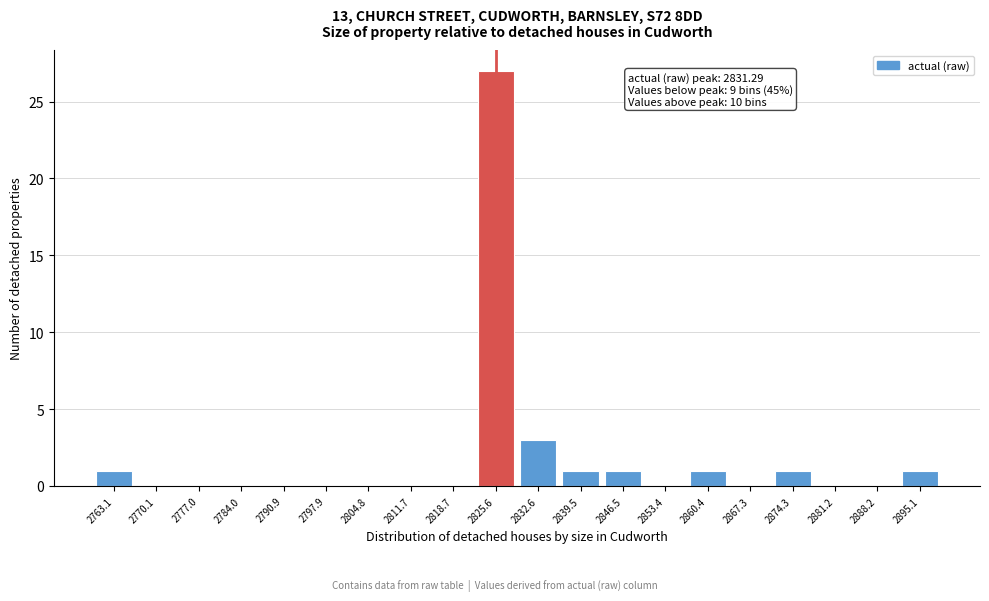

Reading left to right, transcribe all the data shown in this chart.

2763.1=1	2770.1=0	2777.0=0	2784.0=0	2790.9=0	2797.9=0	2804.8=0	2811.7=0	2818.7=0	2825.6=27	2832.6=3	2839.5=1	2846.5=1	2853.4=0	2860.4=1	2867.3=0	2874.3=1	2881.2=0	2888.2=0	2895.1=1